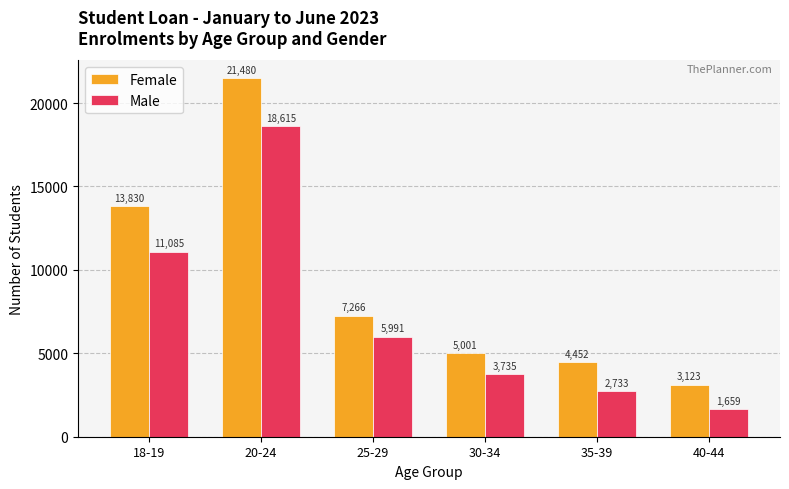

Is the value of Female at 40-44 greater than the value of Male at 30-34?

No